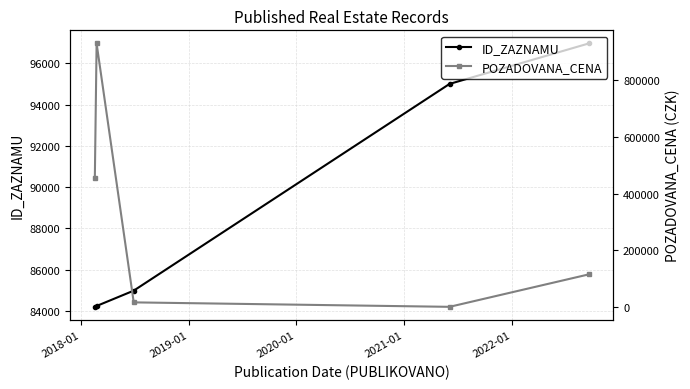

Which series has the widest spread of values?

POZADOVANA_CENA